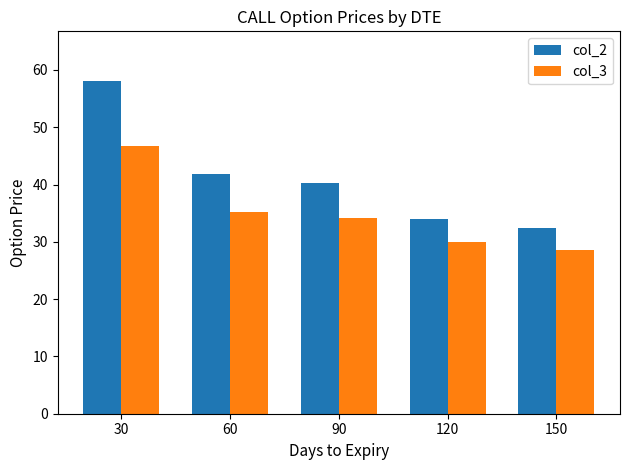

What is the value of the col_2 bar at the 2nd from the left?

41.8